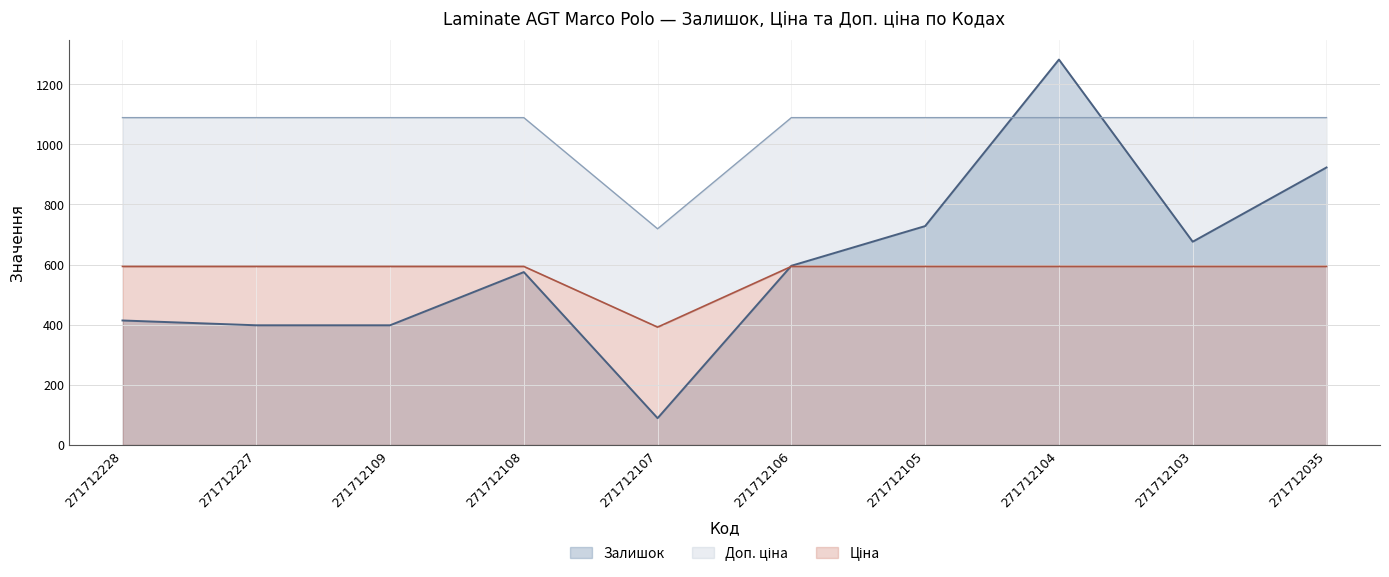

True or false: Ціна and Доп. ціна intersect in this chart.

False